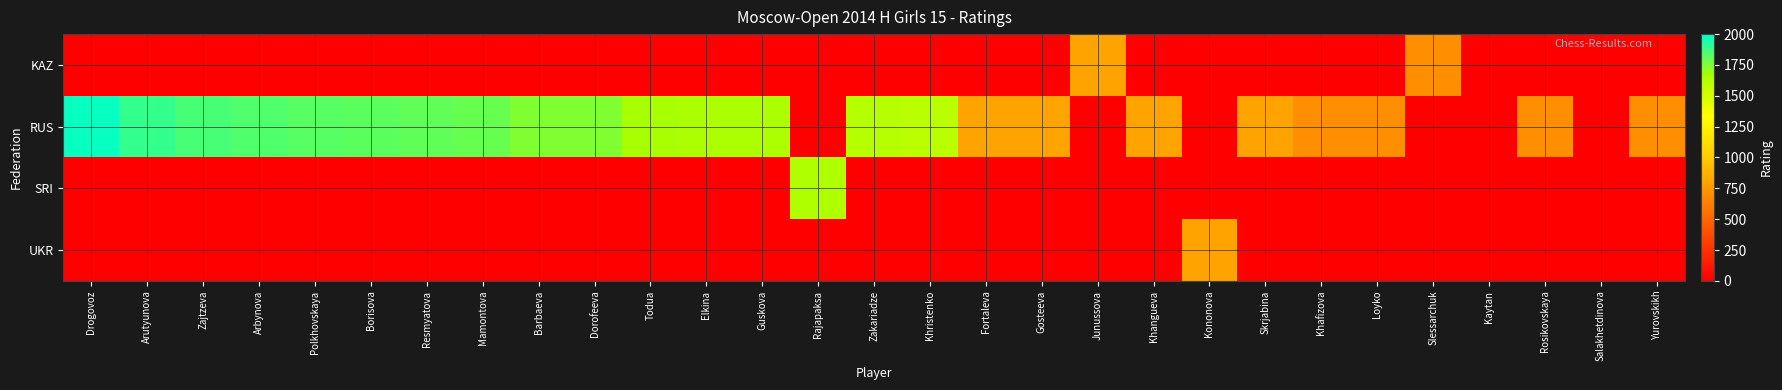

Count the number of categories in the chart.

29